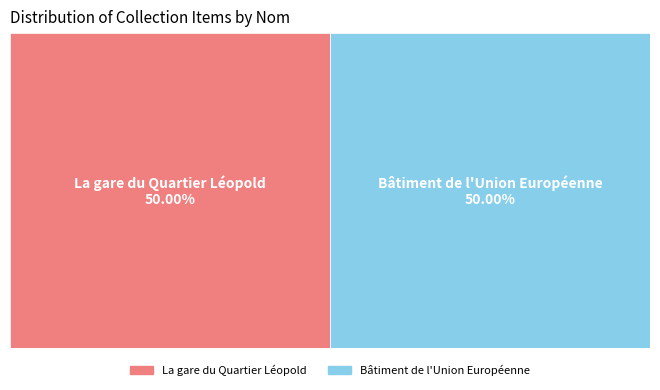

How many segments does this pie chart have?

2